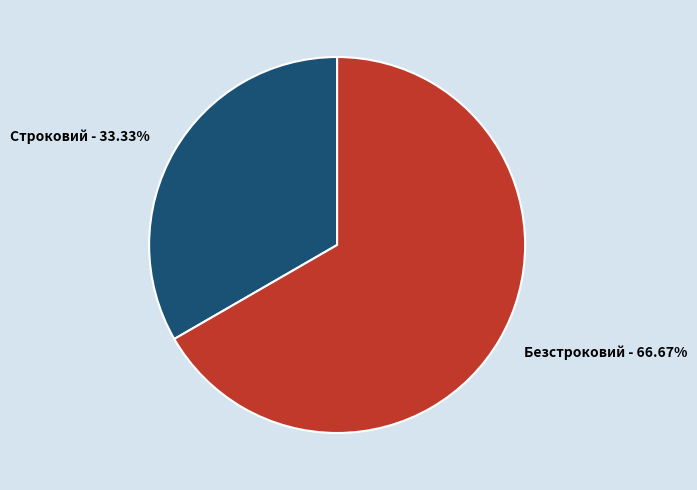

Approximately how many times larger is the value at Безстроковий compared to Строковий?

2.0